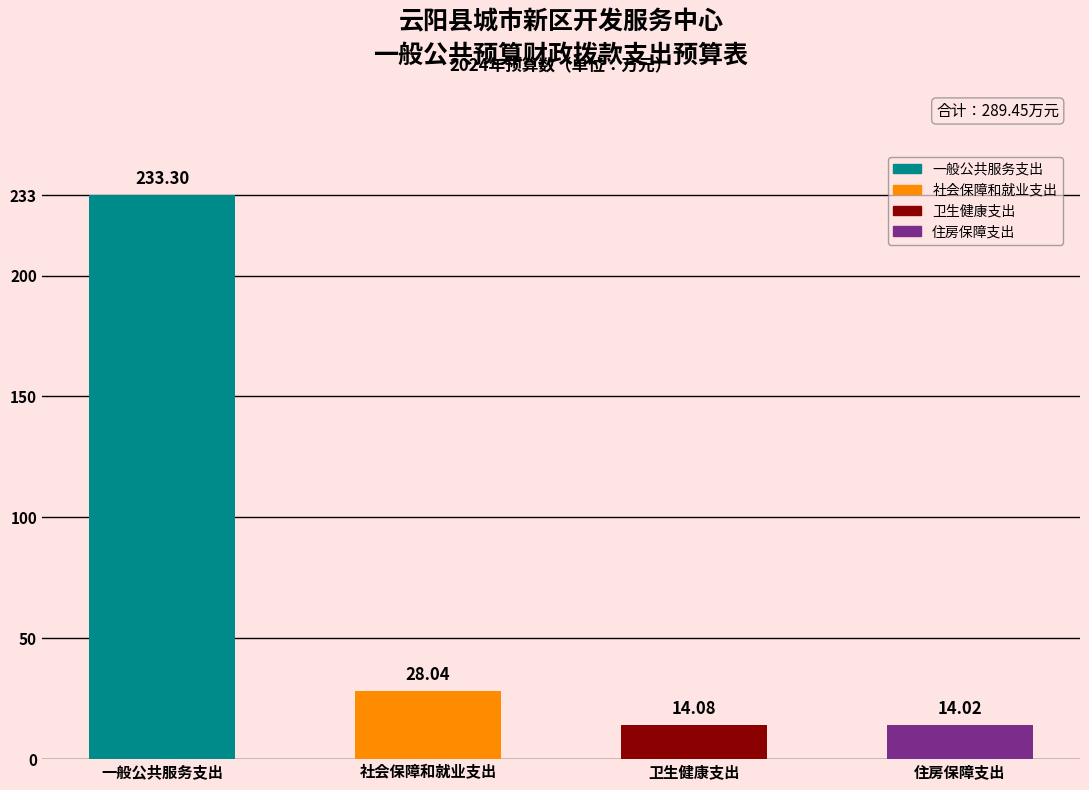

What position from the left is 一般公共服务支出?

1